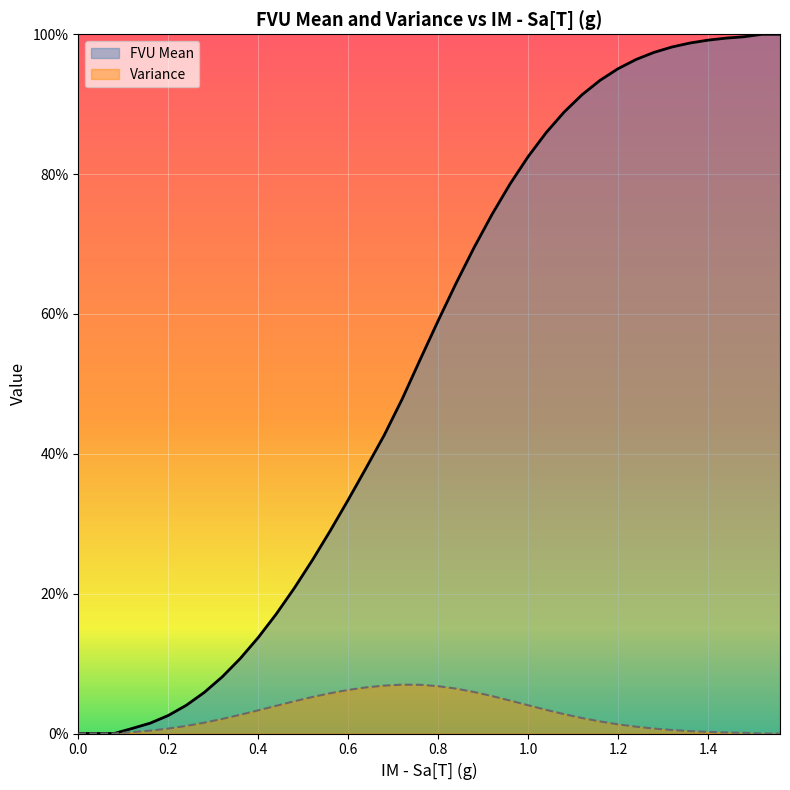

True or false: Variance has more than 1 points higher than both neighbors.

False